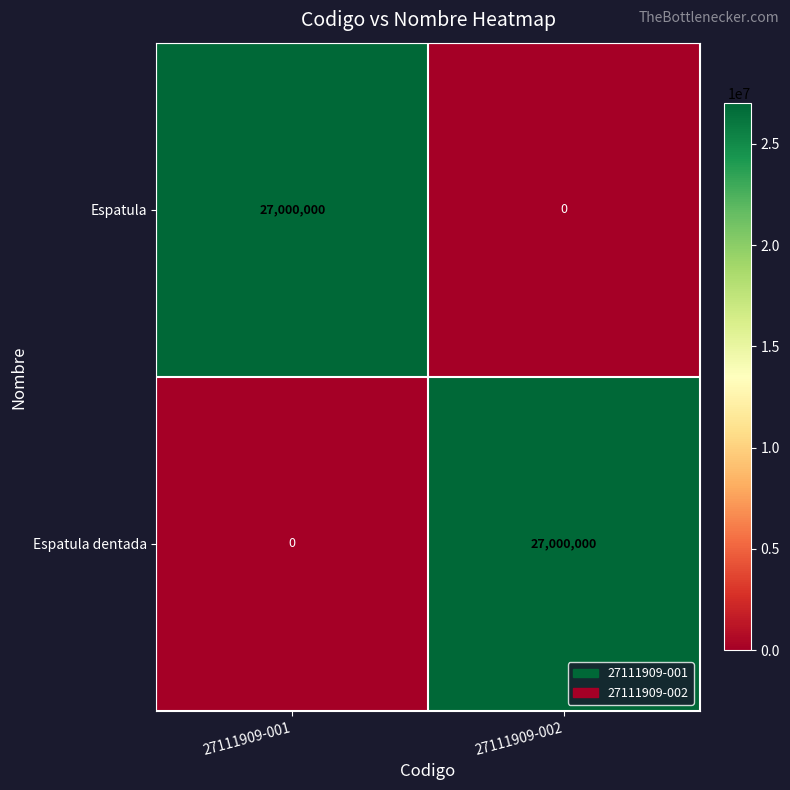

Reading left to right, transcribe all the data shown in this chart.

Espatula: 27111909-001=27000000	27111909-002=0
Espatula dentada: 27111909-001=0	27111909-002=27000000